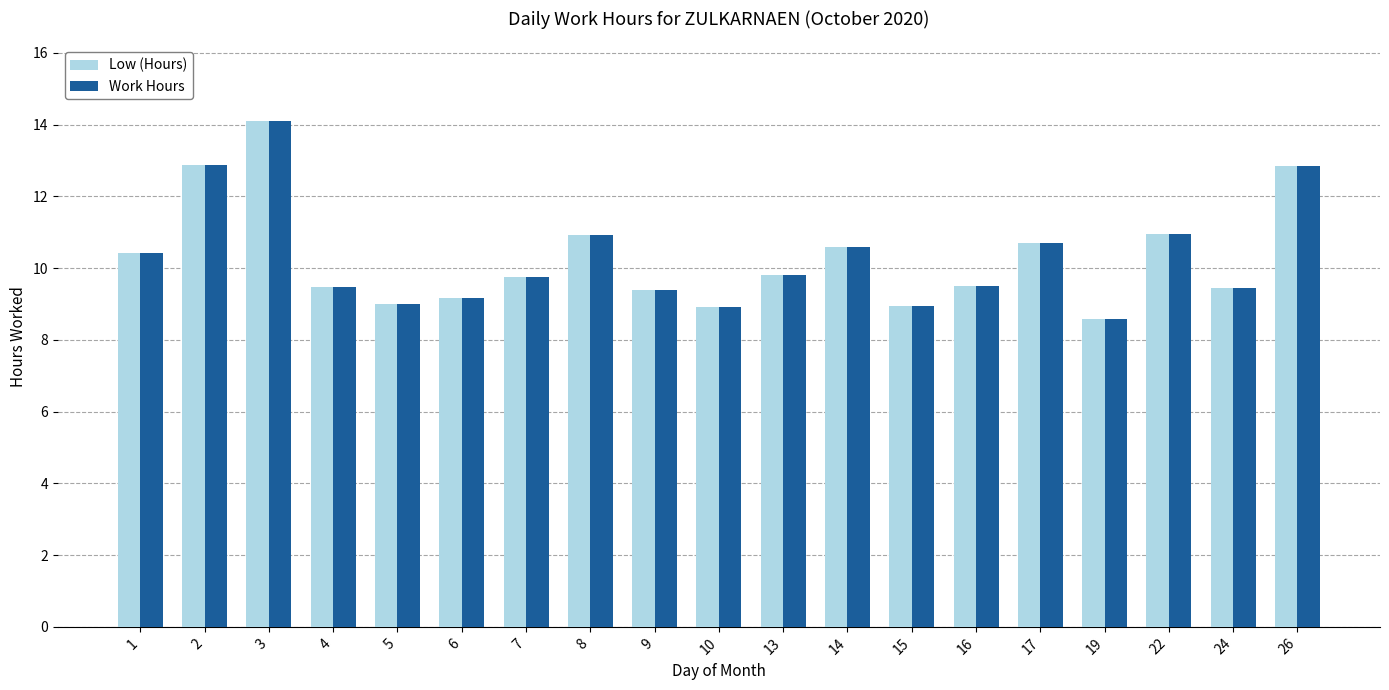

At which category is the sum across all series the highest?

3